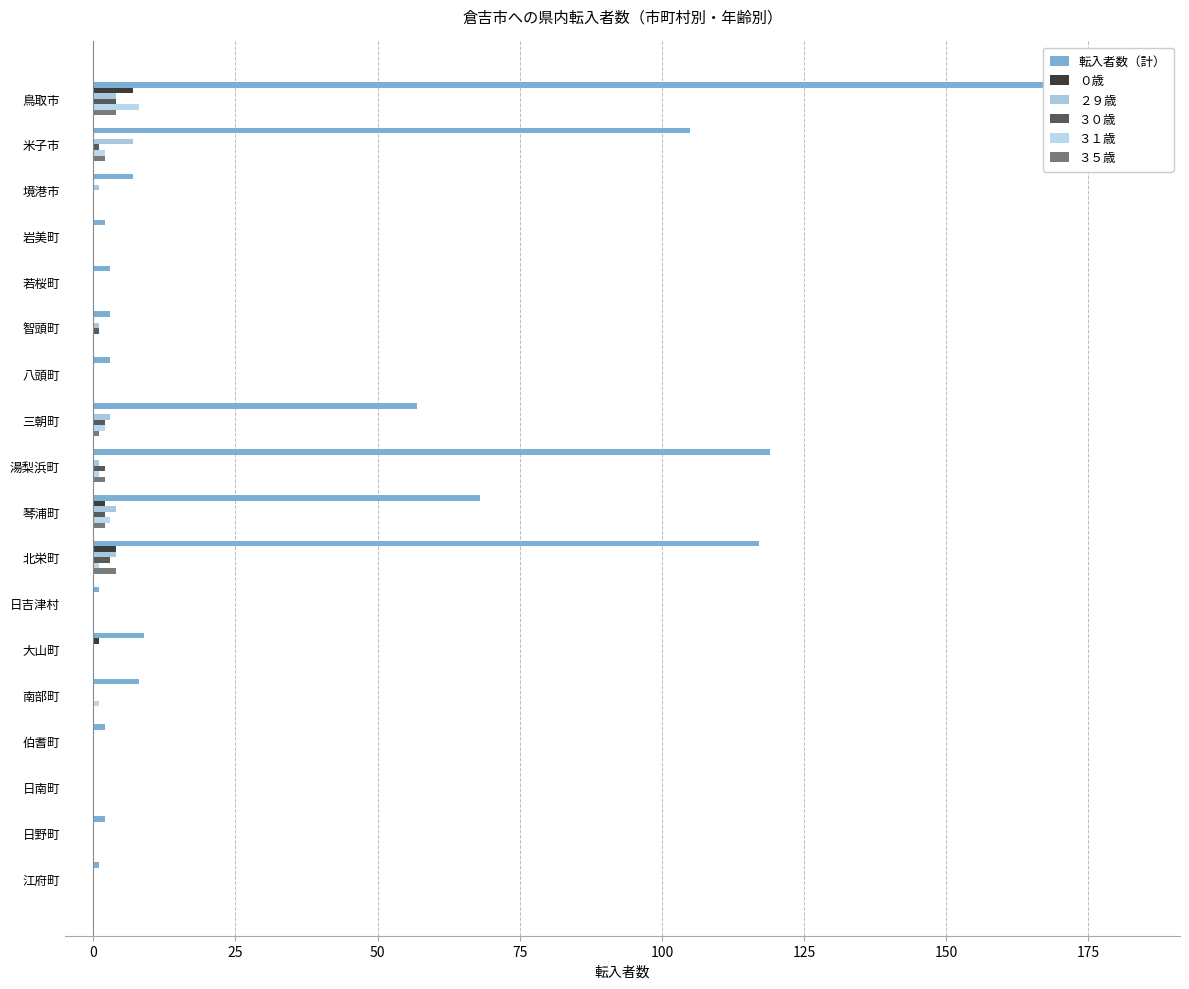

What are all the series names shown in the legend?

転入者数（計）, ０歳, ２９歳, ３０歳, ３１歳, ３５歳